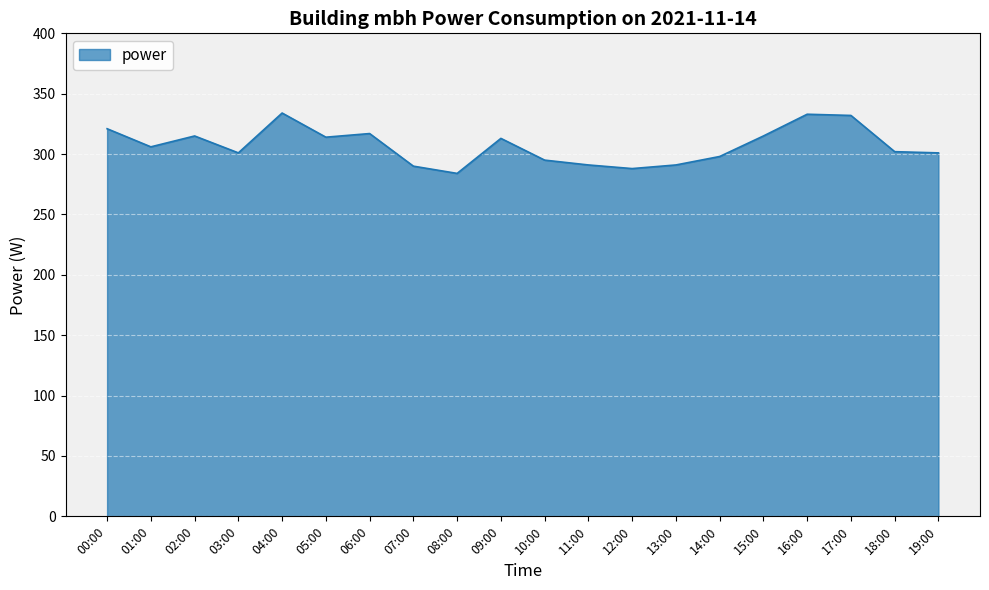

What is the minimum value shown in the chart?

284